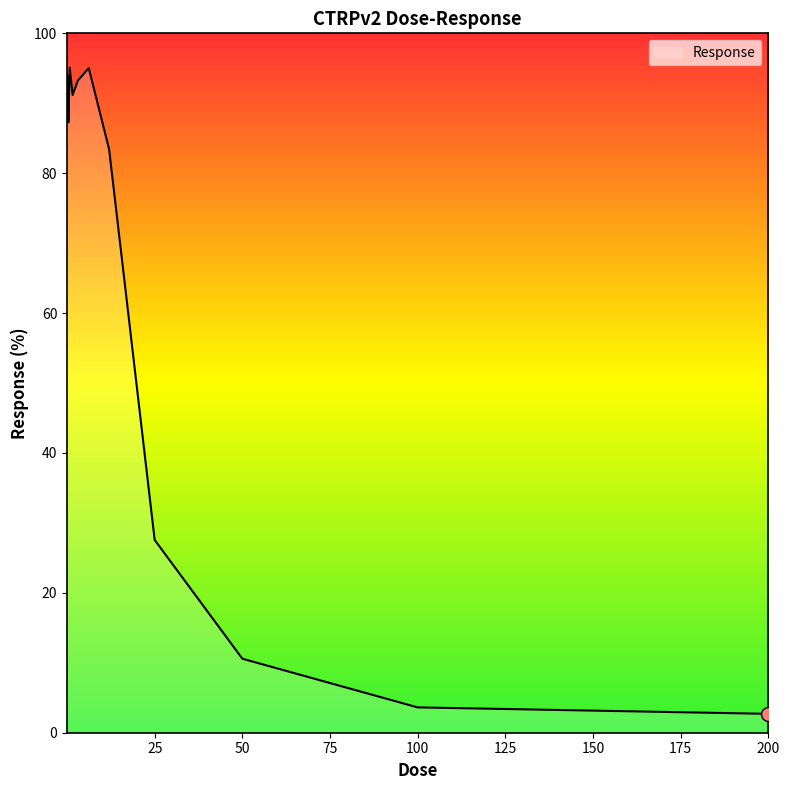

What is the difference between the maximum and second lowest values?

91.5